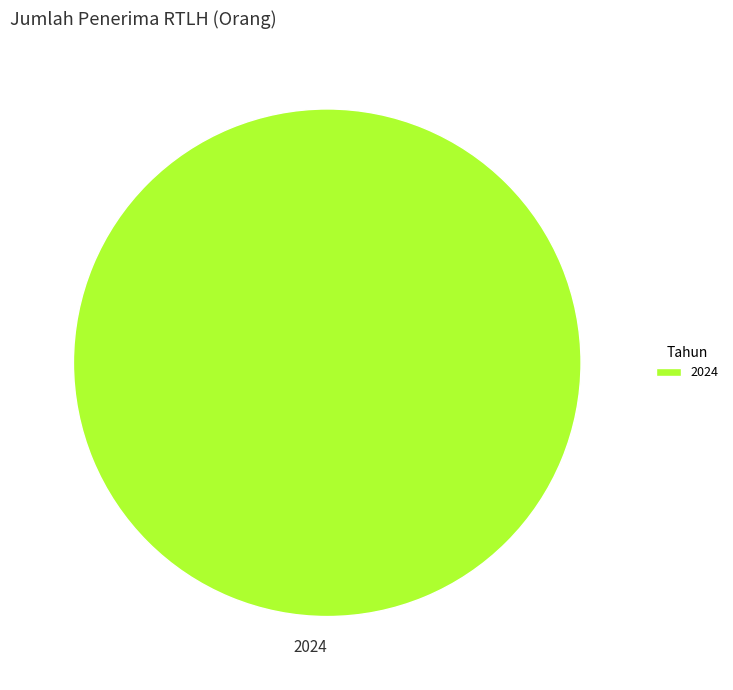

The 2024 slice represents 100% of the pie. True or false?

True